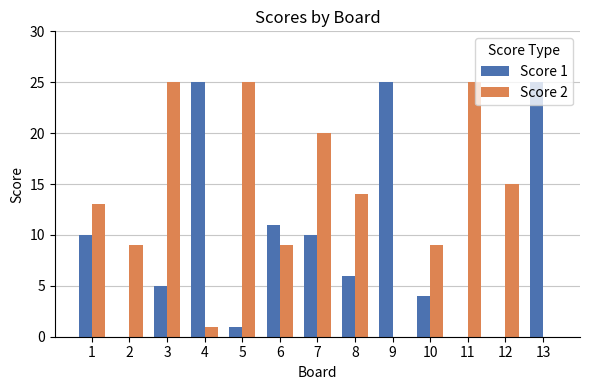

Which series has the largest total across all categories?

Score 2